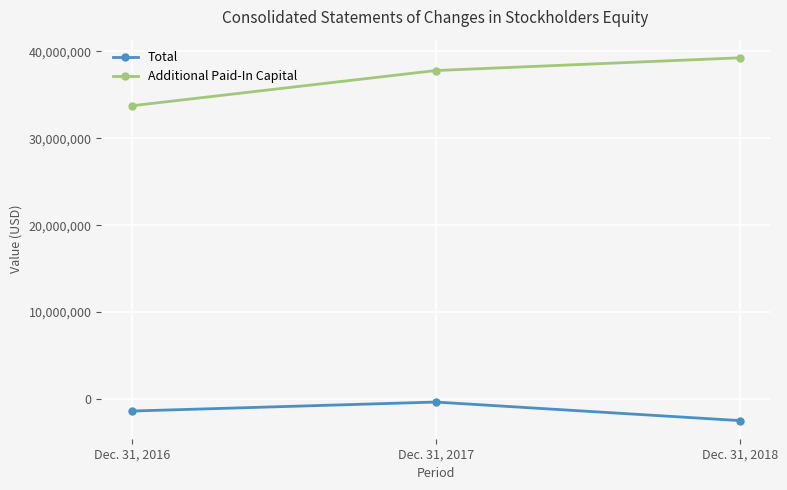

The value of Additional Paid-In Capital at Dec. 31, 2018 is 39249649. True or false?

True